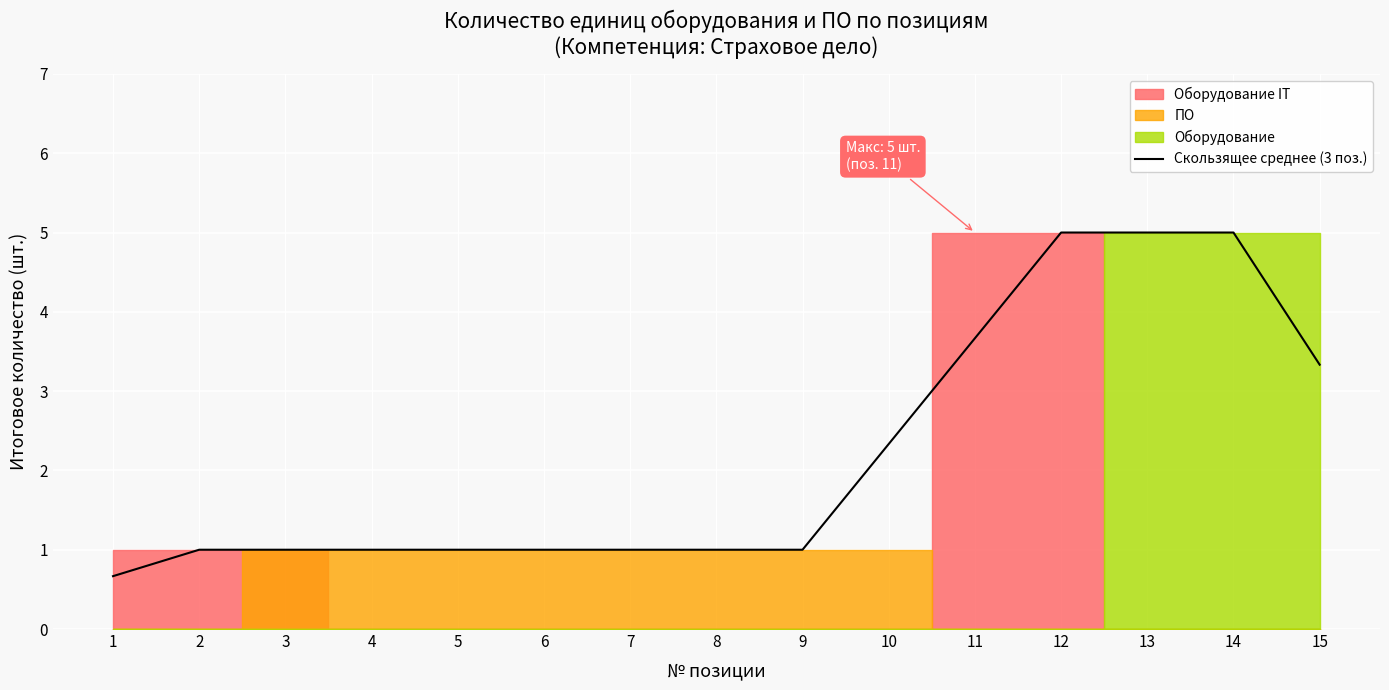

The value at 9 is 1.0. True or false?

True